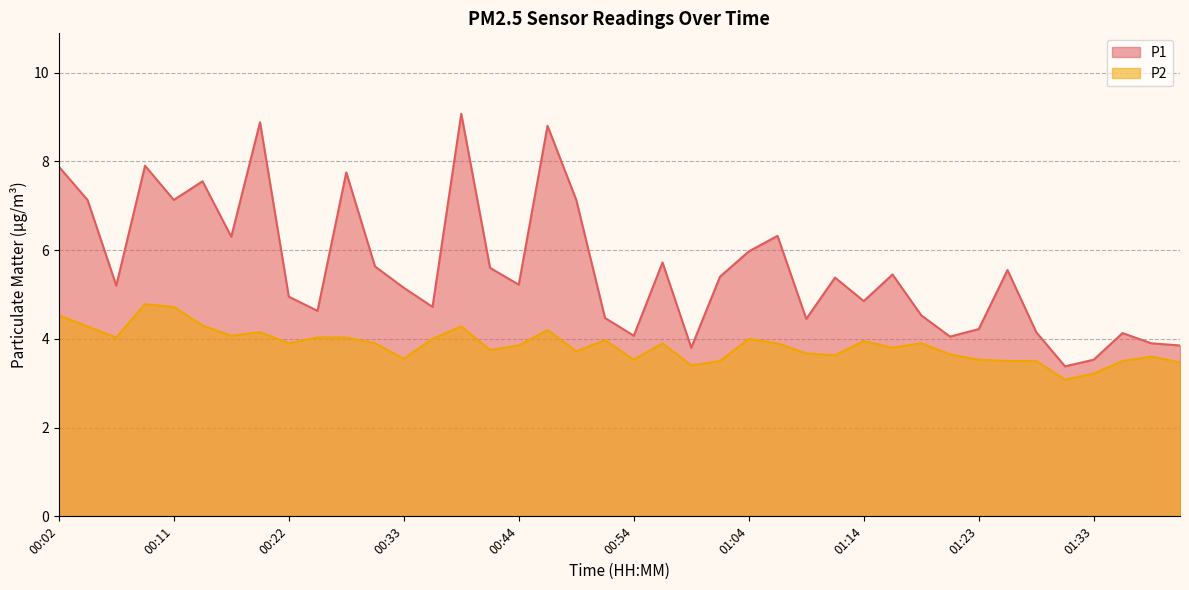

What is the spread (max minus min) of values at 00:02?

3.3